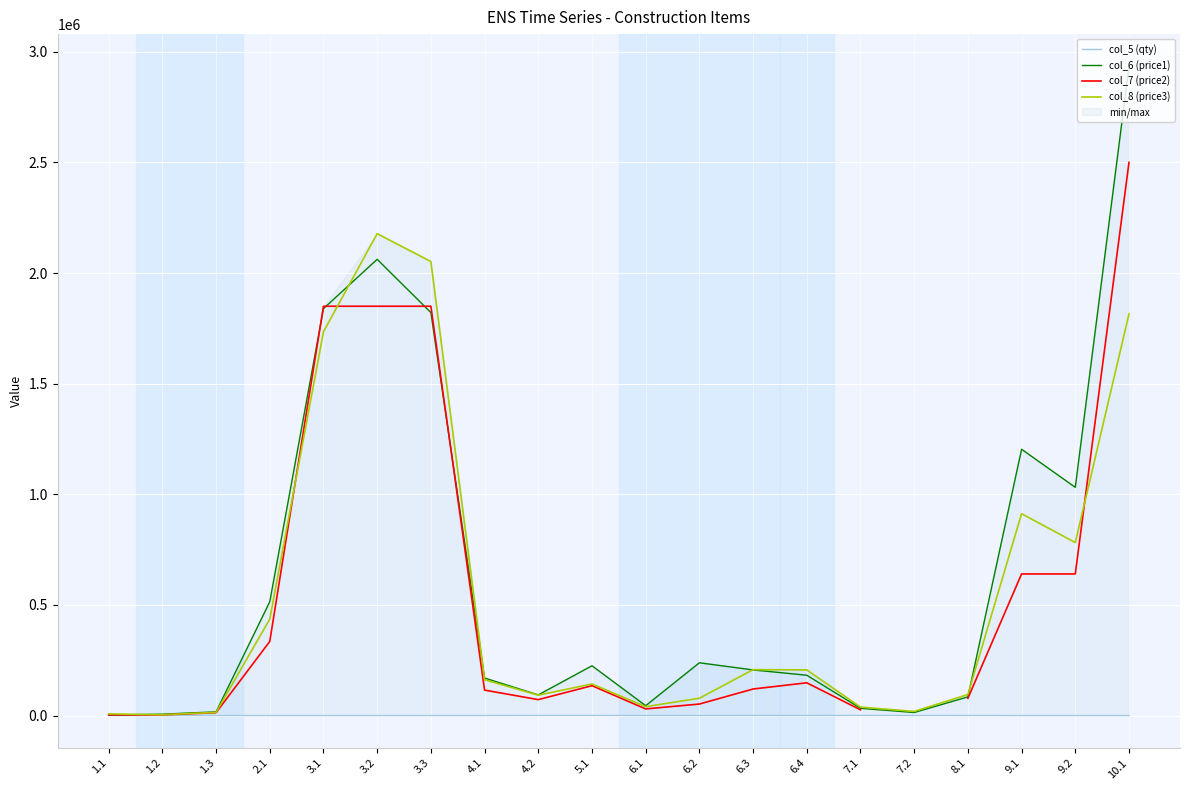

Which series has the widest spread of values?

col_6 (price1)